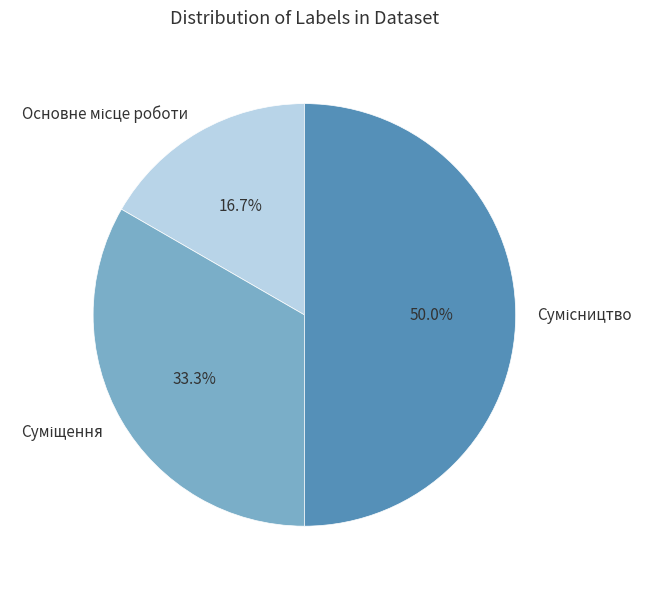

True or false: Сумісництво accounts for 50% of the total.

True